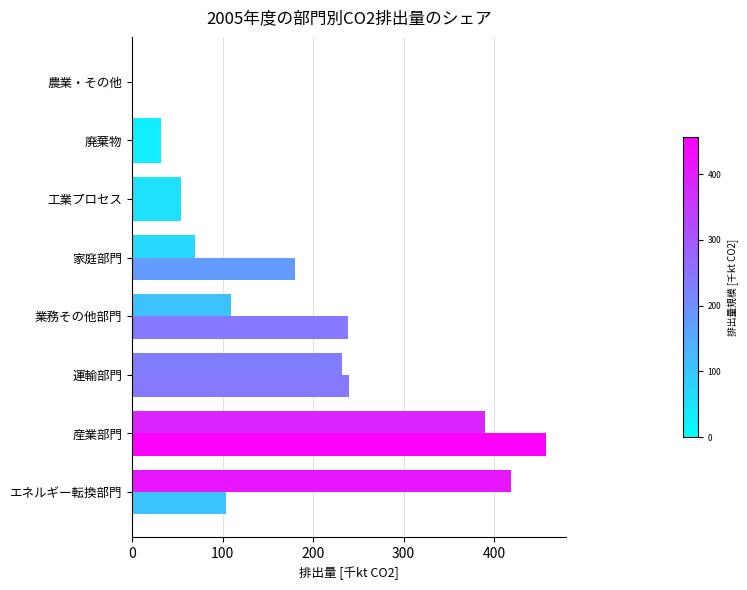

How many data points does each series have?

8